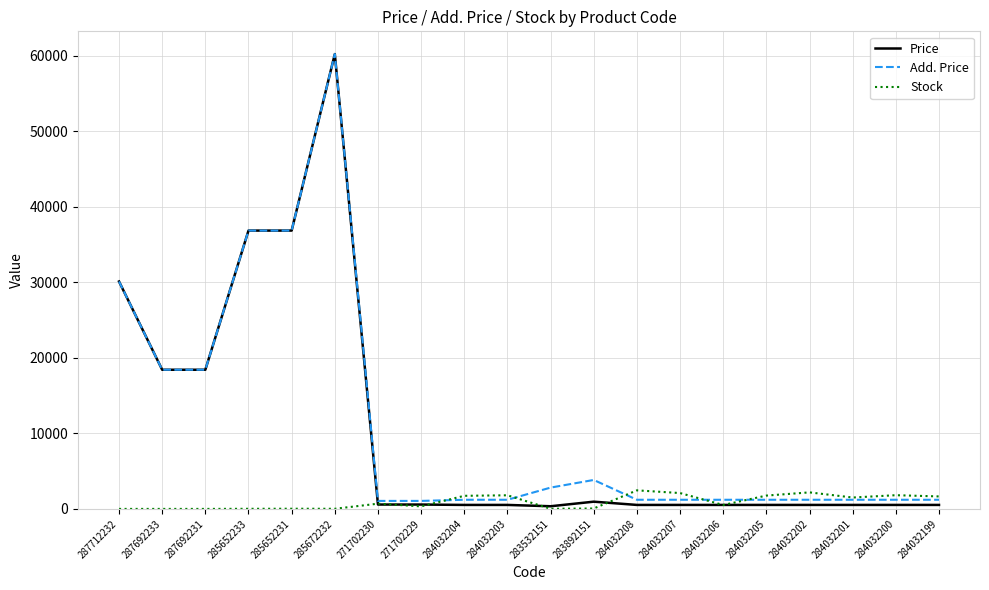

Is the value of Price at 285652233 greater than the value of Stock at 284032200?

Yes